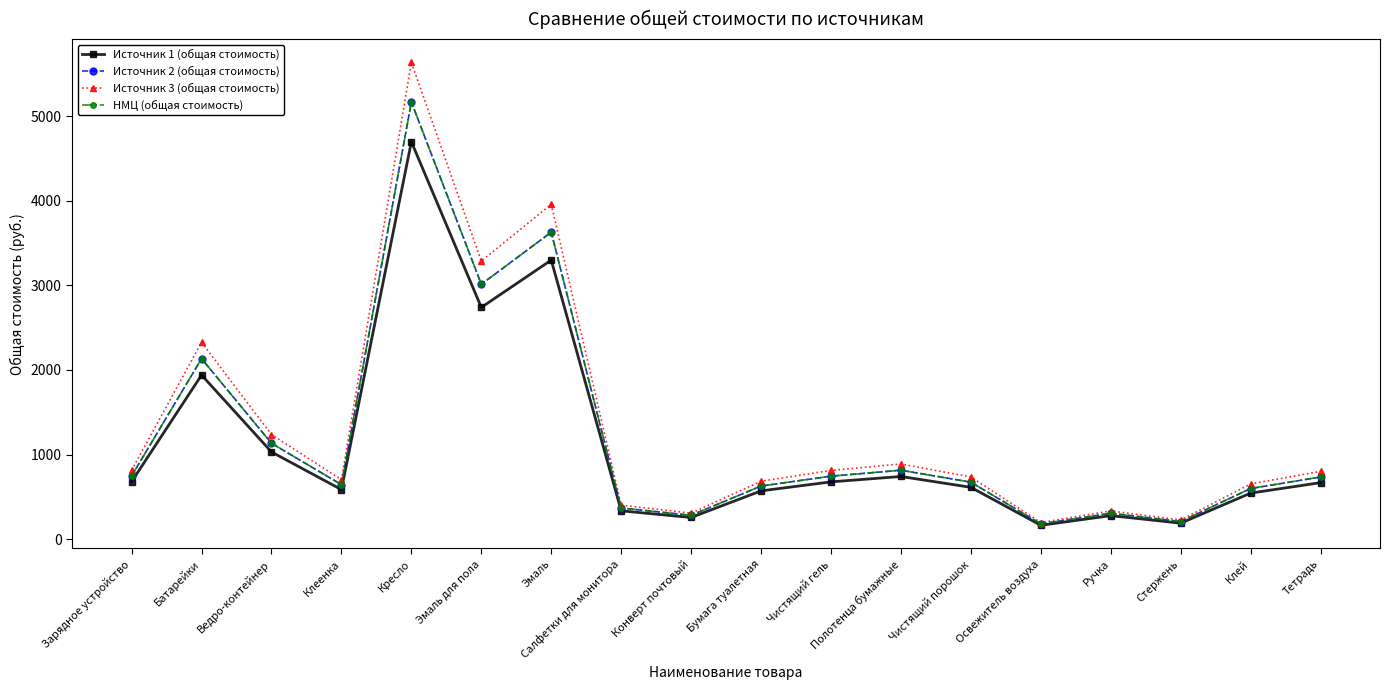

The value of НМЦ (общая стоимость) at Ручка is 304.7. True or false?

True